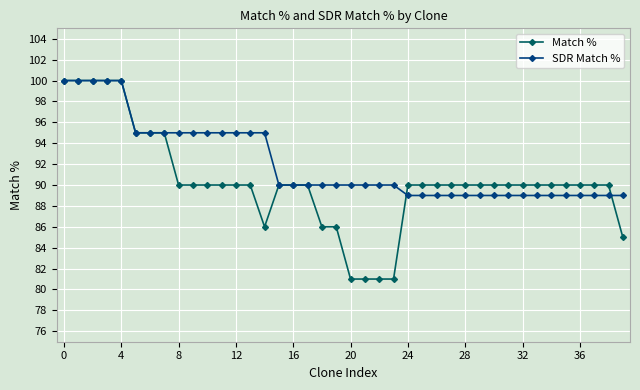

What is the value of the Match % point at the 24th from the left?

81